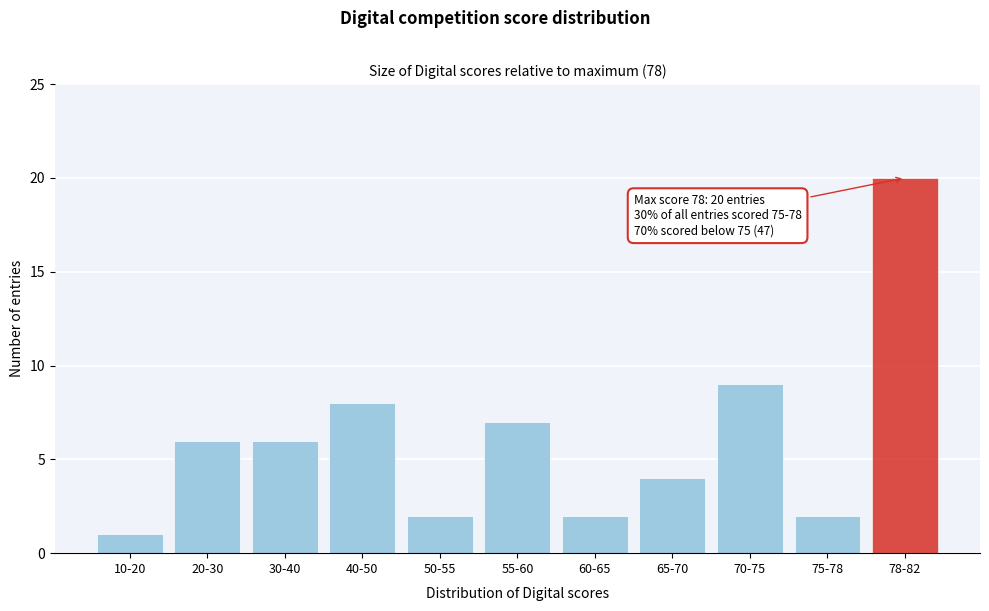

Reading left to right, extract all data points from this chart.

1	6	6	8	2	7	2	4	9	2	20